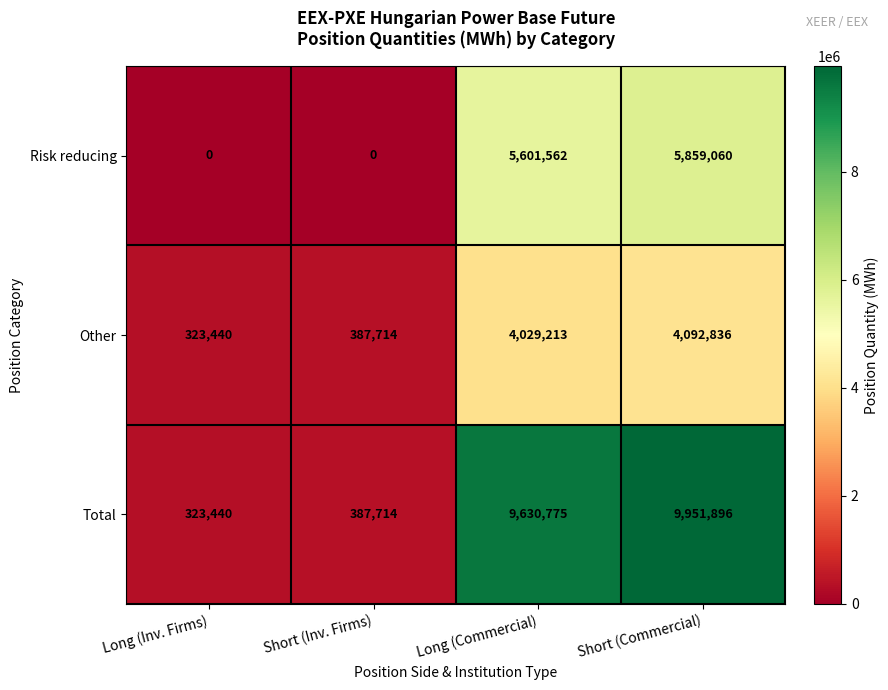

What is the difference between the second highest and minimum values in the Risk reducing series?

5601562